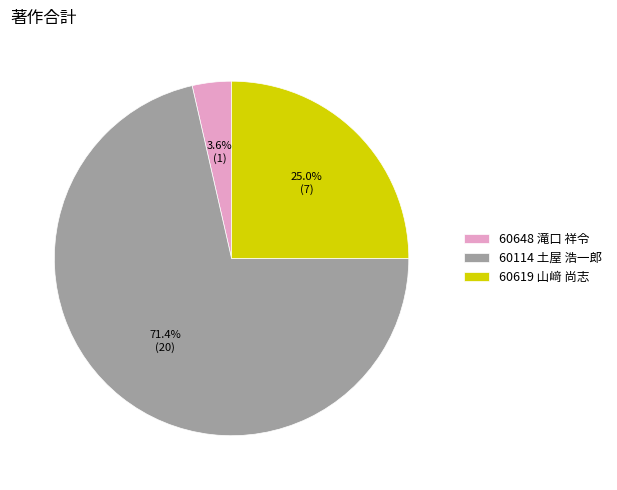

To the nearest percent, what portion does 60619 山﨑 尚志 represent?

25%